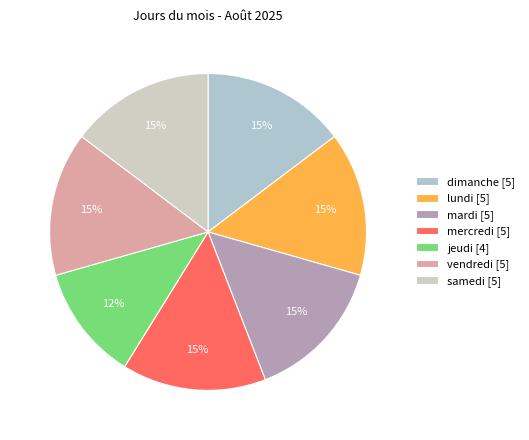

Count the number of slices in the pie.

7